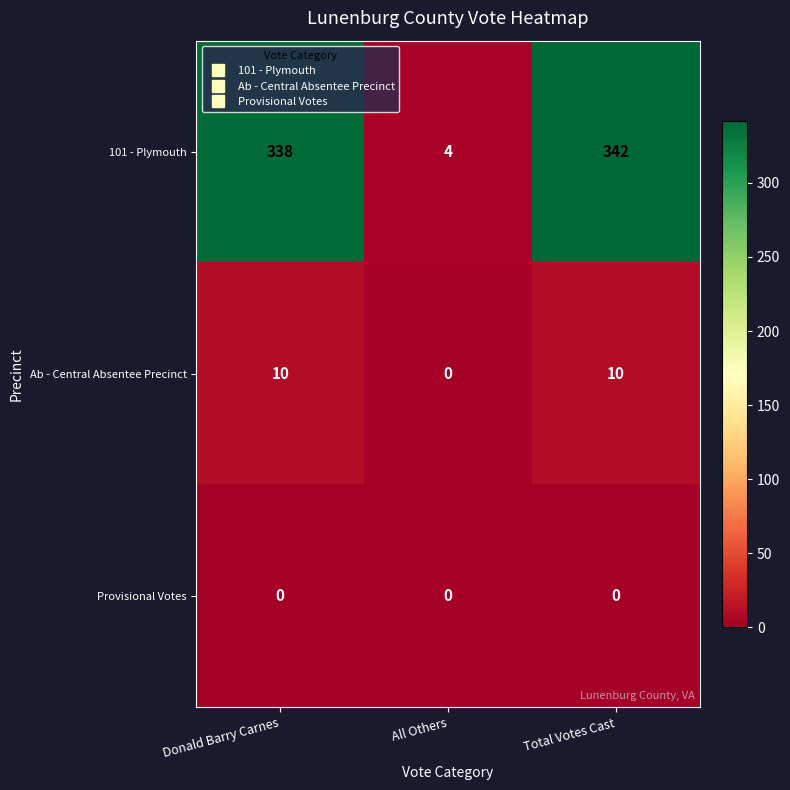

Which category has the lowest value in the 101 - Plymouth series?

All Others